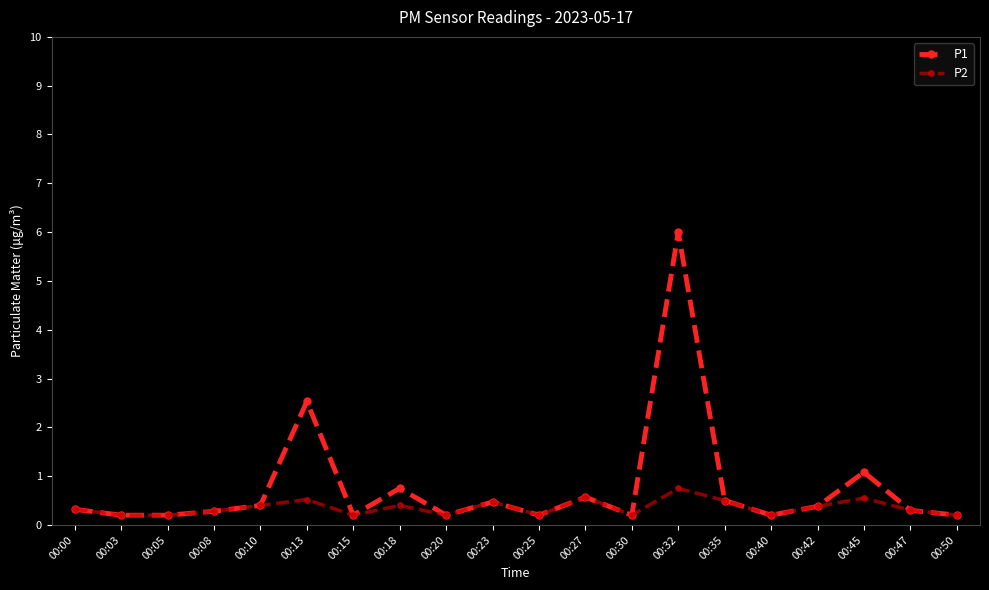

List the series in order of their overall mean, highest first.

P1, P2